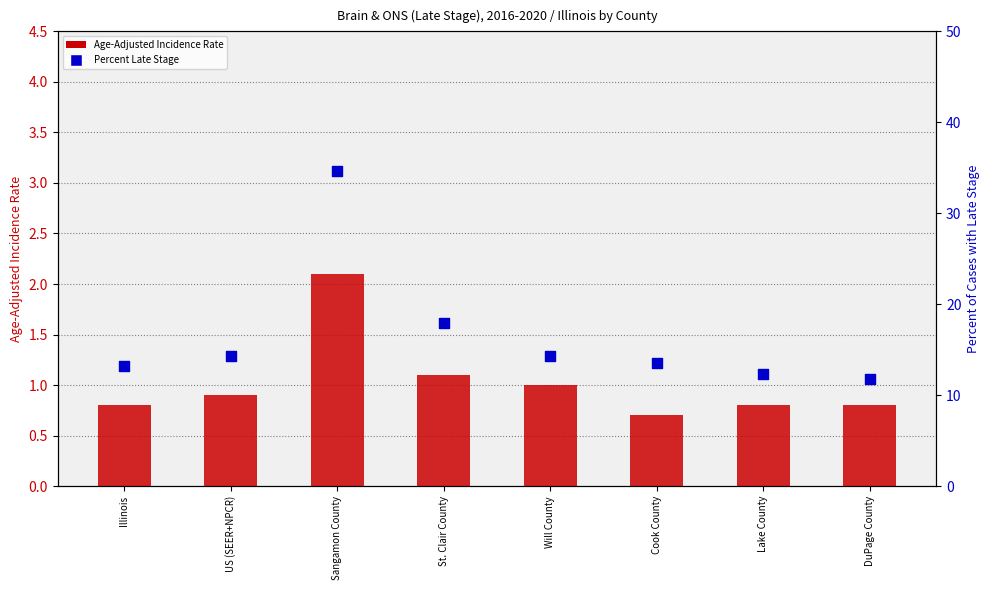

At how many categories does at least one series exceed 10?

8